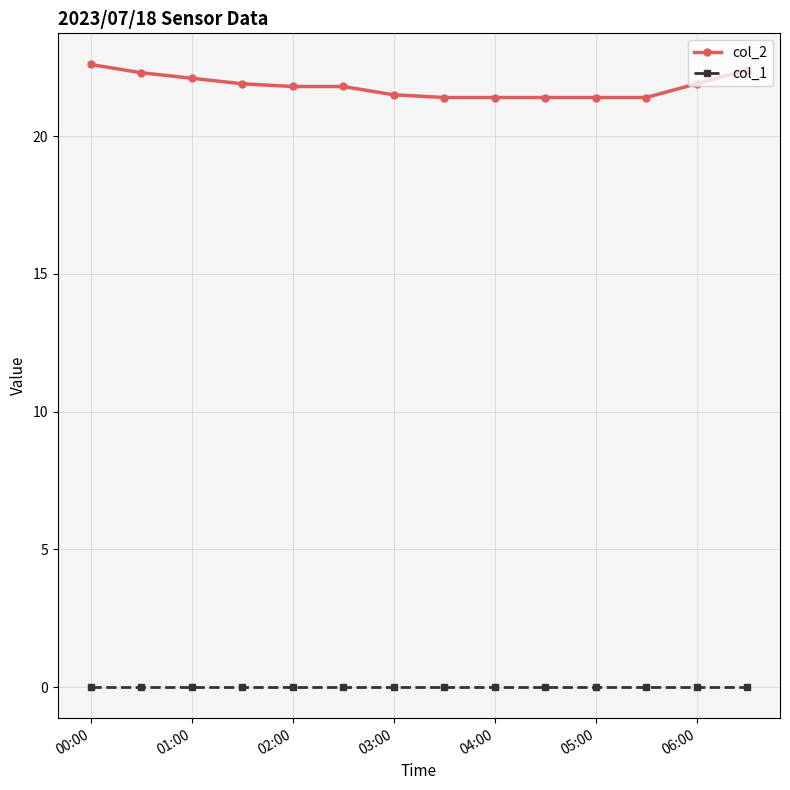

List the series in order of their peak value, lowest first.

col_1, col_2